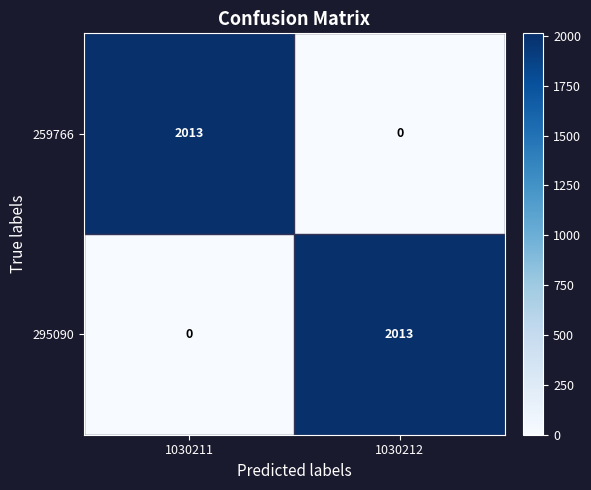

List the labels in order of 259766 value, largest first.

1030211, 1030212